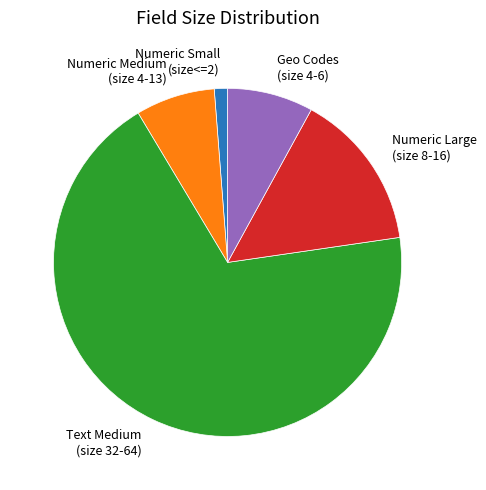

Is there any slice that represents more than half of the pie?

Yes